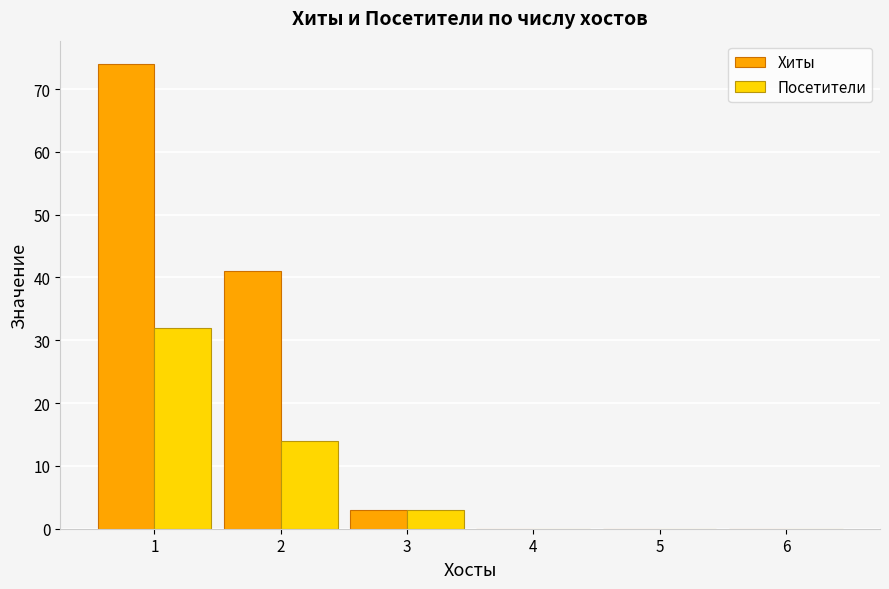

What is the sum of all Посетители values?

49